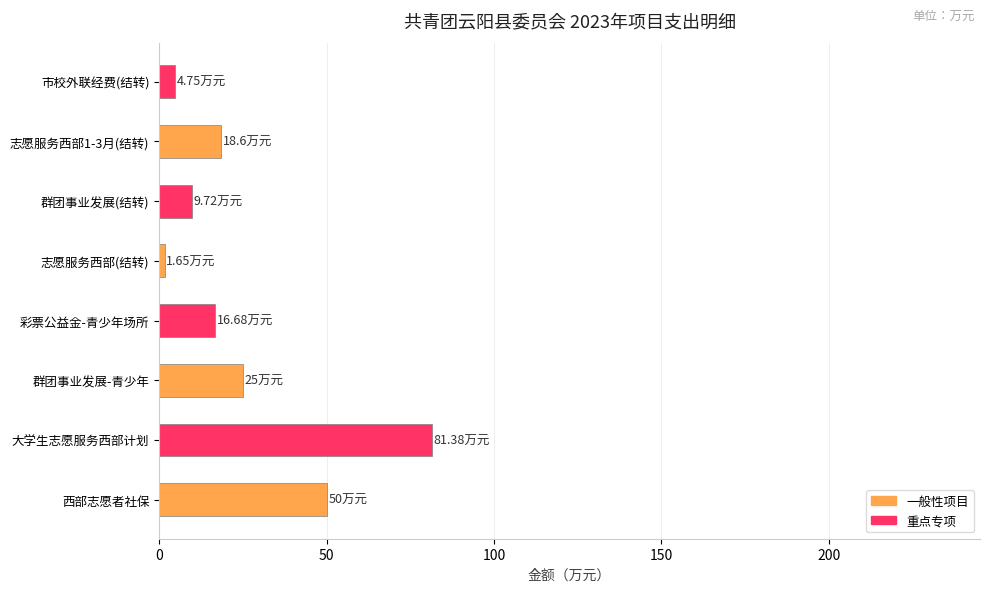

How many values are below 18?

4